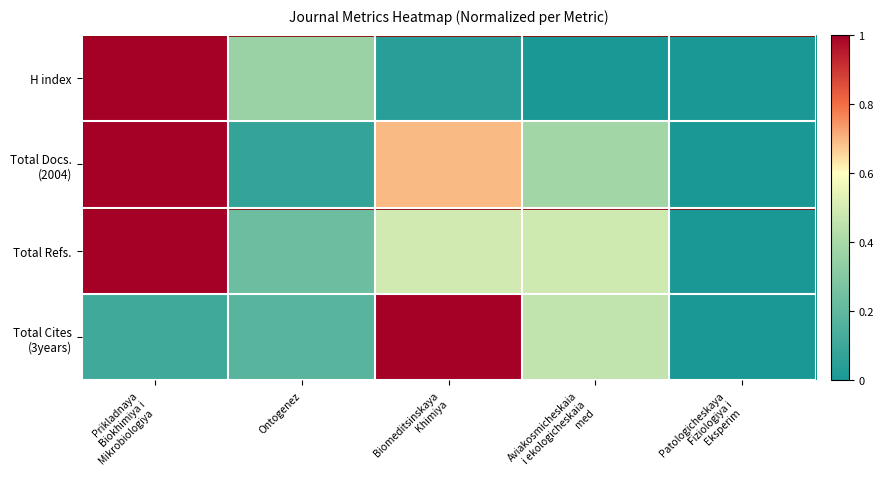

Between Ontogenez and Patologicheskaya Fiziologiya i Eksperim, which series saw the biggest shift?

H index